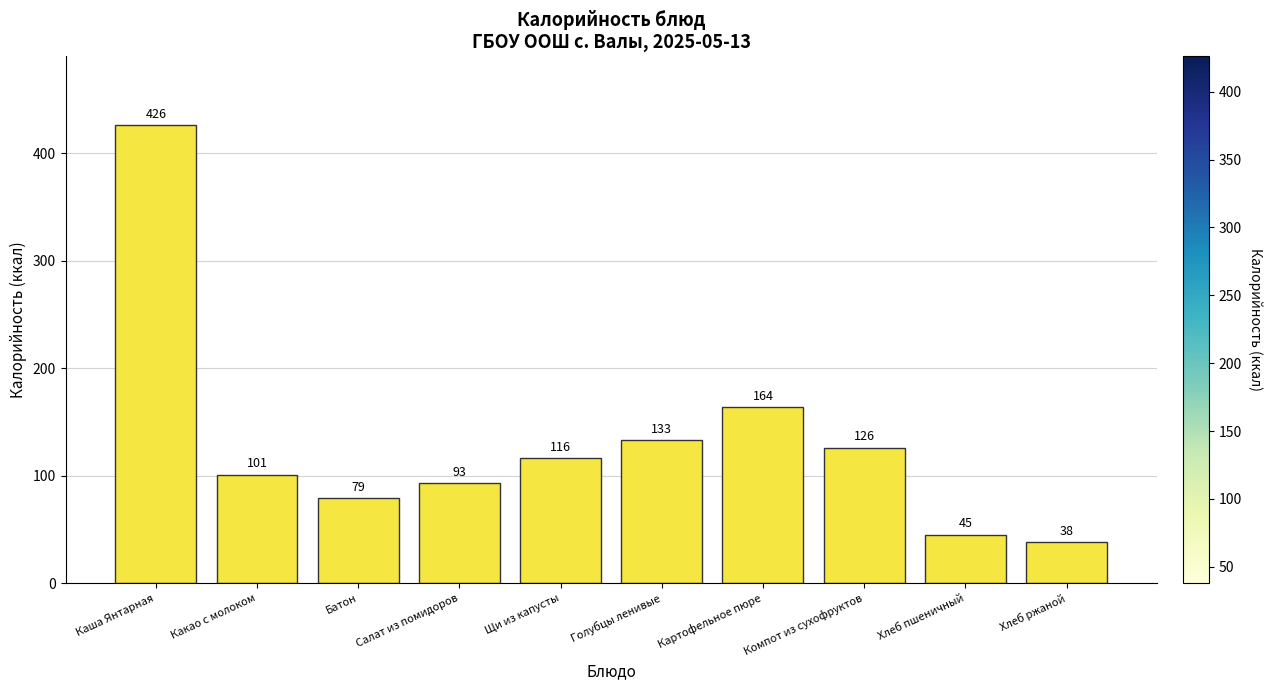

What is the difference between the maximum and minimum values?

388